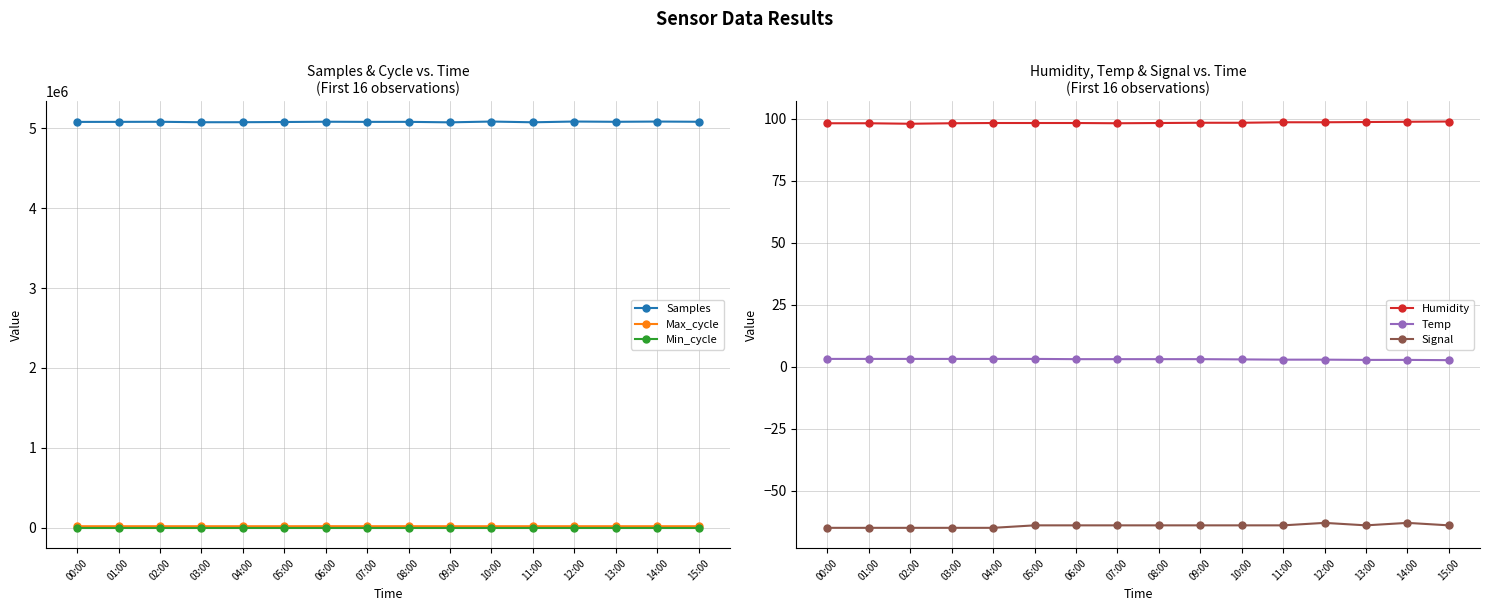

What is the difference between the Samples values at 05:00 and 04:00?

2510